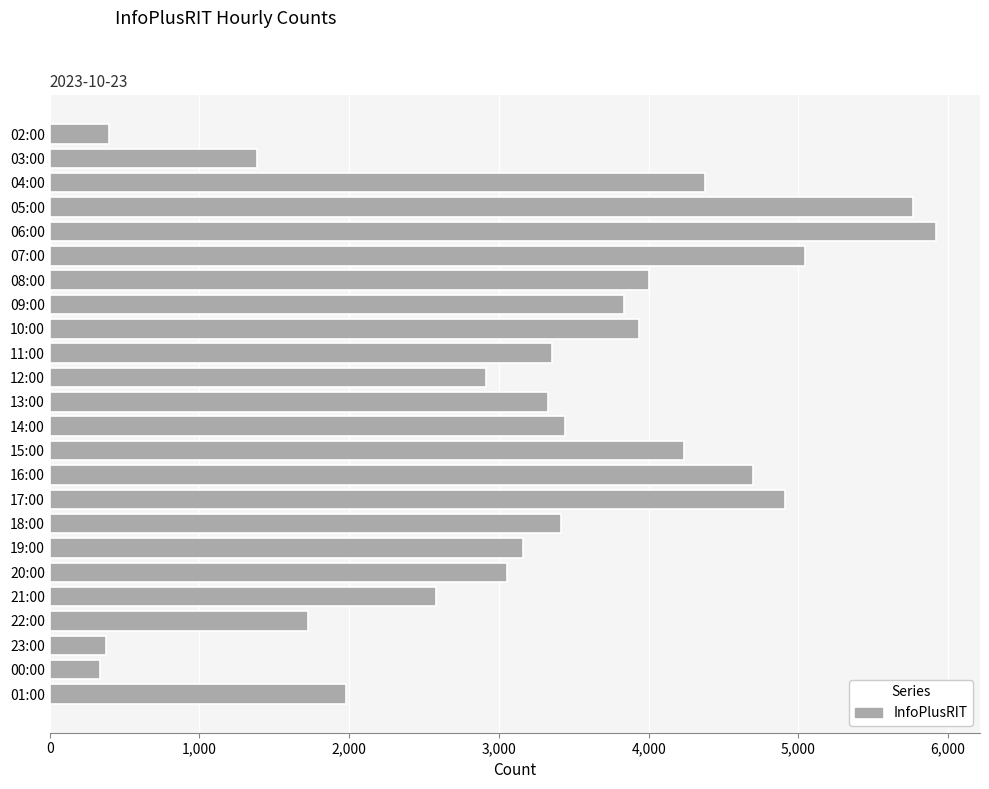

What is the minimum value shown in the chart?

337